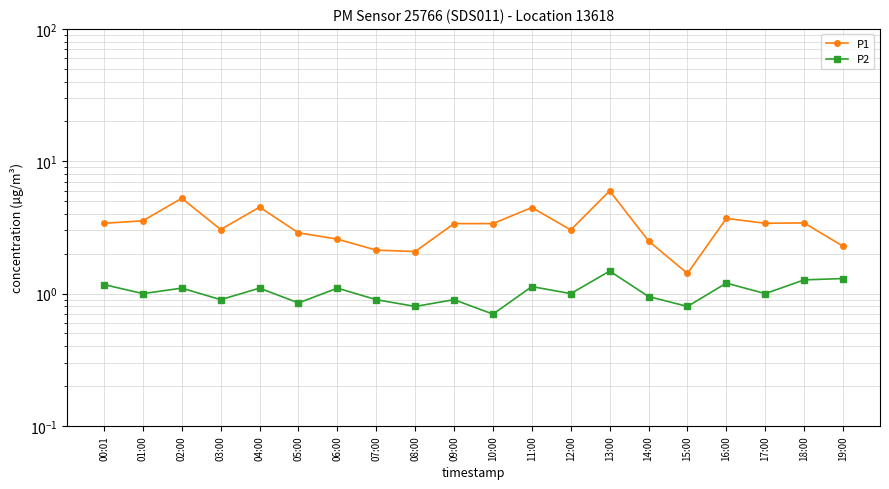

Reading left to right, list all the values displayed in this chart.

P1: 3.4	3.5	5.2	3.0	4.5	2.9	2.6	2.1	2.1	3.4	3.4	4.5	3.0	6.0	2.5	1.4	3.7	3.4	3.4	2.3
P2: 1.2	1.0	1.1	0.9	1.1	0.8	1.1	0.9	0.8	0.9	0.7	1.1	1.0	1.5	0.9	0.8	1.2	1.0	1.3	1.3